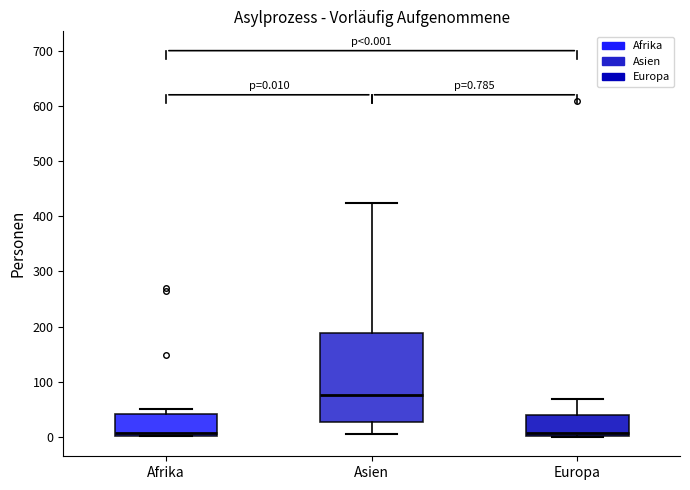

Which box is the tallest, from its lower edge to its upper edge?

Asien